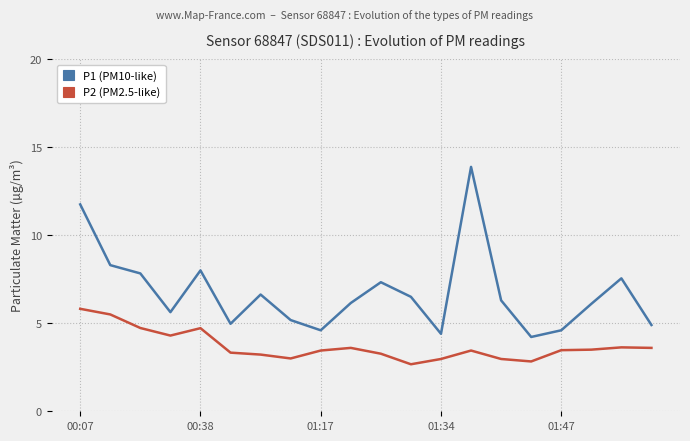

What is the smallest value displayed?

2.7